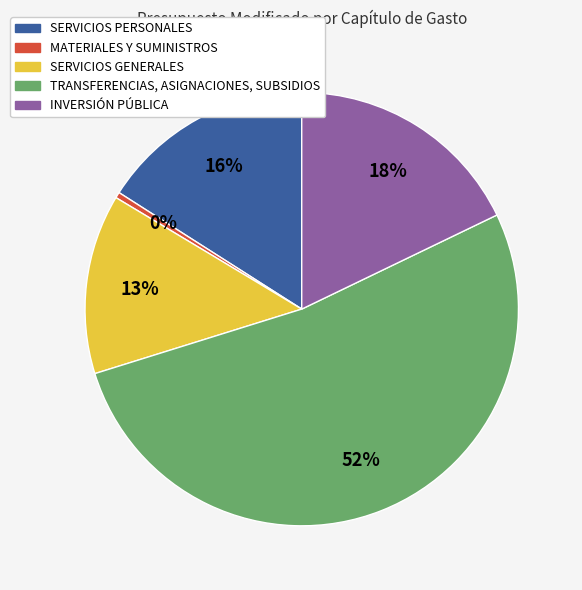

Is the sum of TRANSFERENCIAS, ASIGNACIONES, SUBSIDIOS and INVERSIÓN PÚBLICA greater than half?

Yes